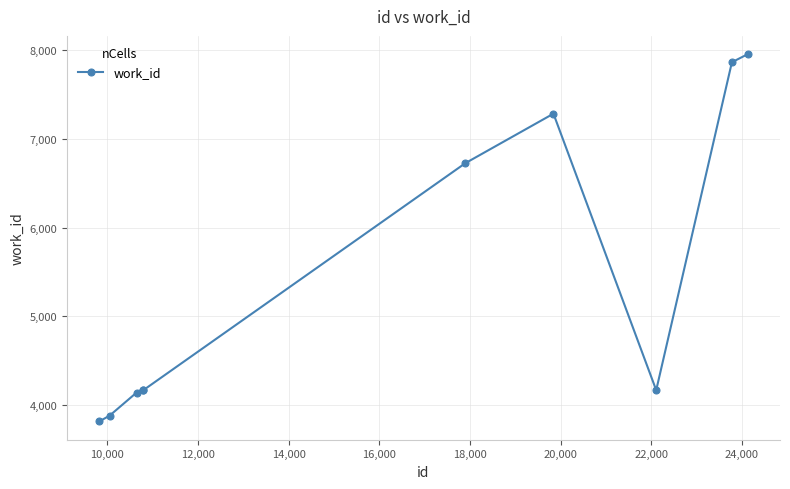

What is the average value?

5417